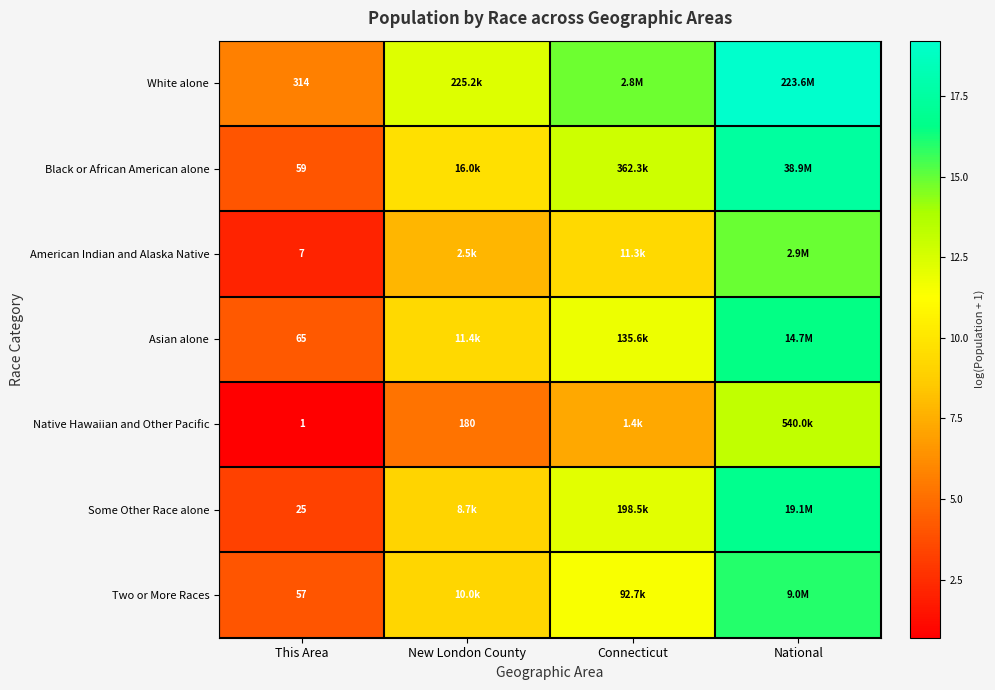

At This Area, list the series in order from largest to smallest.

White alone, Asian alone, Black or African American alone, Two or More Races, Some Other Race alone, American Indian and Alaska Native, Native Hawaiian and Other Pacific